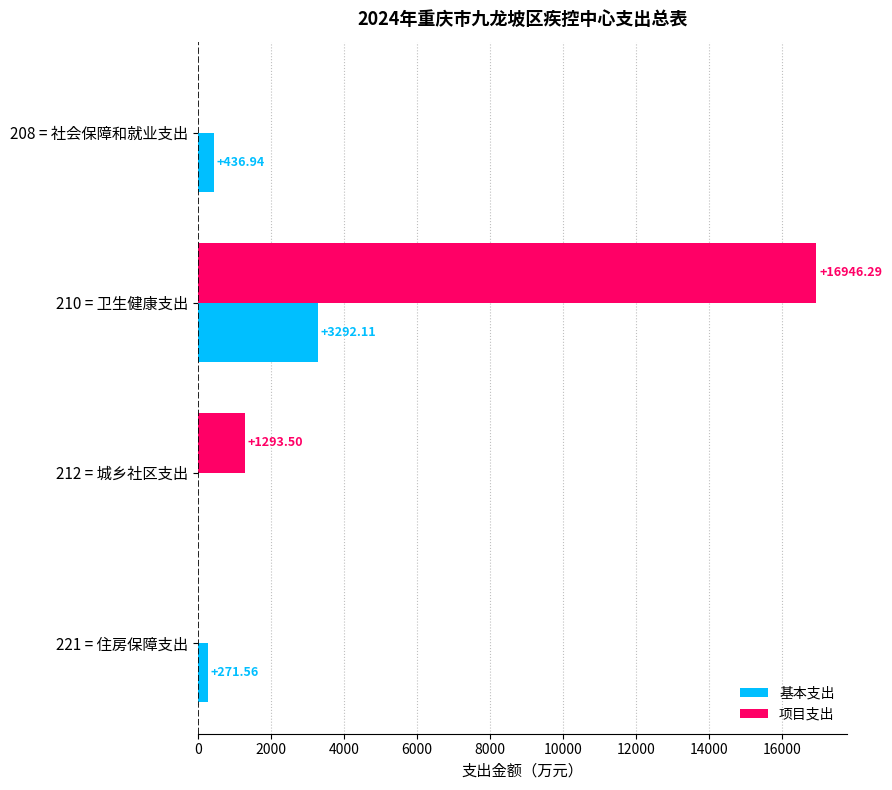

What is the sum of the 基本支出 values at 208 = 社会保障和就业支出 and 210 = 卫生健康支出?

3729.1